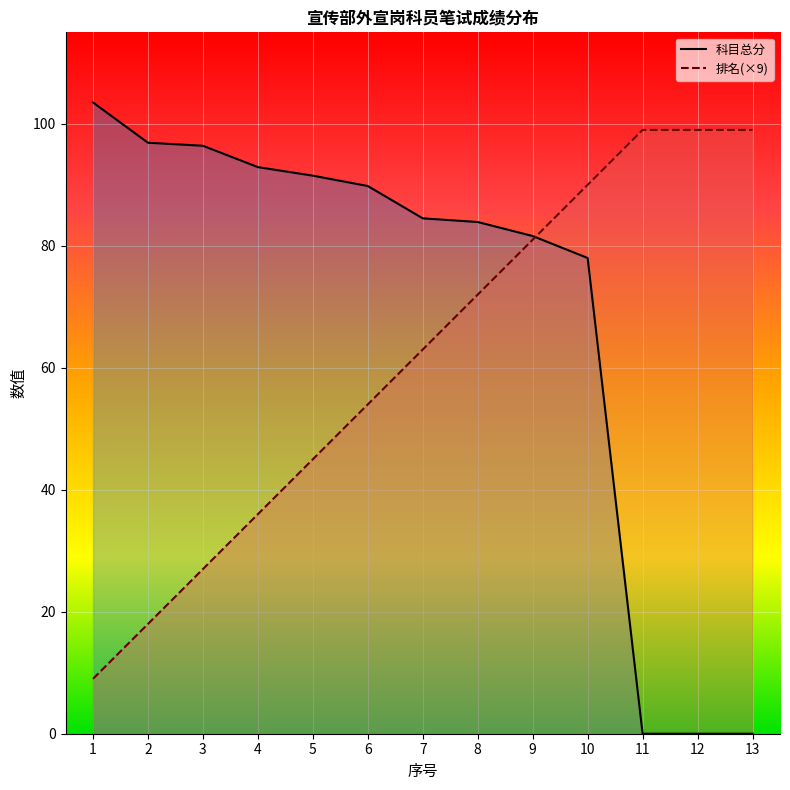

After their last crossing, which series has the higher values: 科目总分 or 排名?

排名